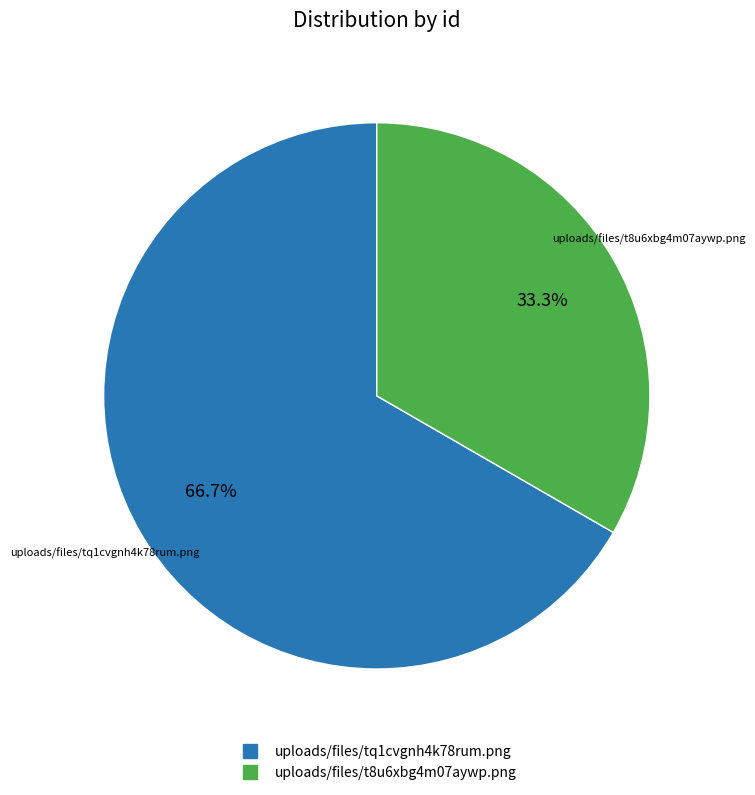

How many segments does this pie chart have?

2